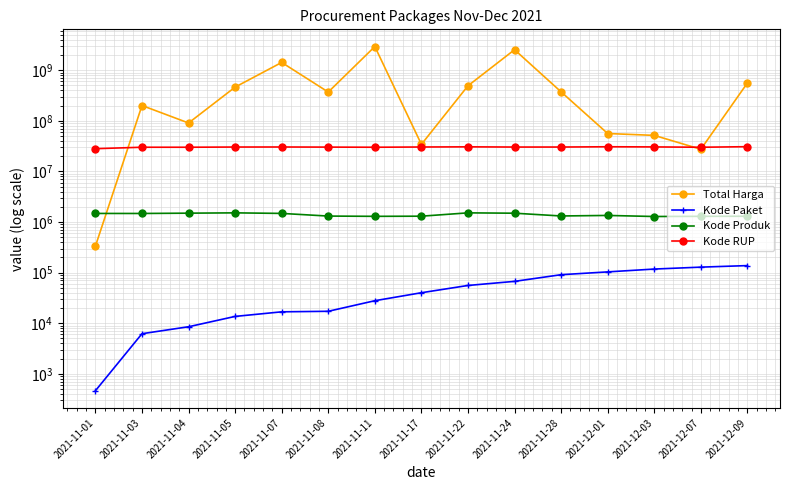

In Total Harga, how many points are lower than both neighbors (excluding endpoints)?

4